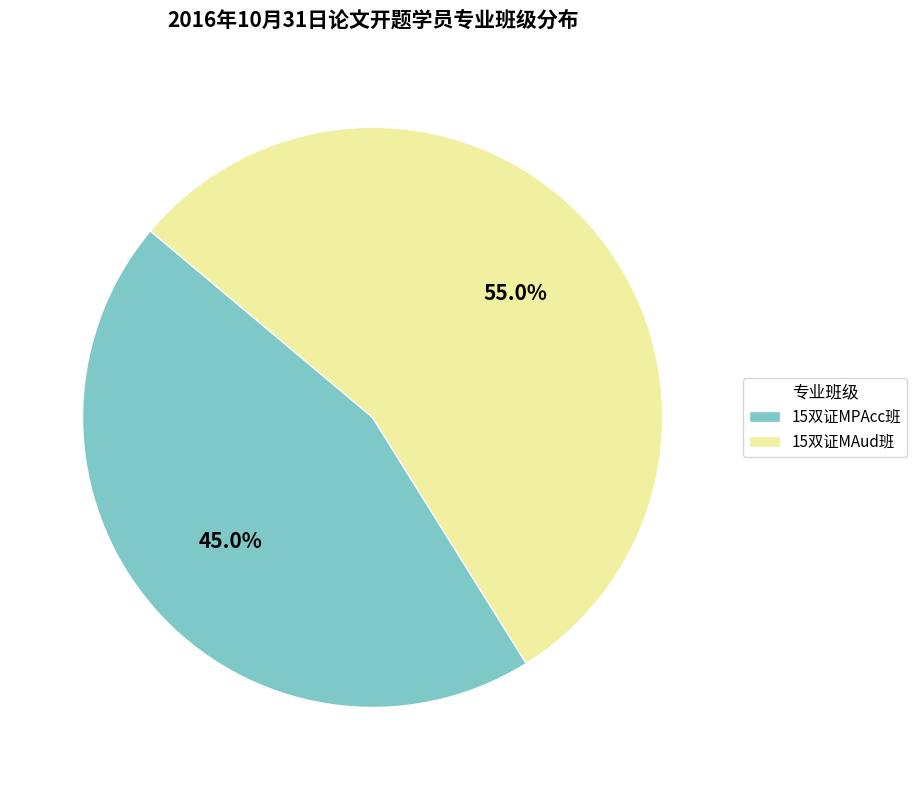

Rank the categories by value from highest to lowest.

15双证MAud班, 15双证MPAcc班